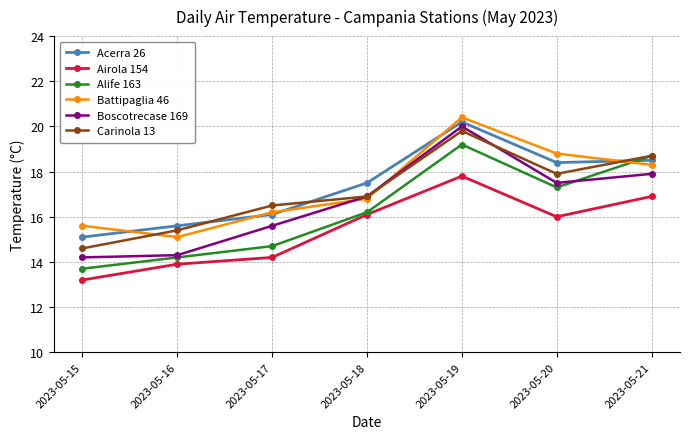

Which category has the lowest value in the Airola 154 series?

2023-05-15